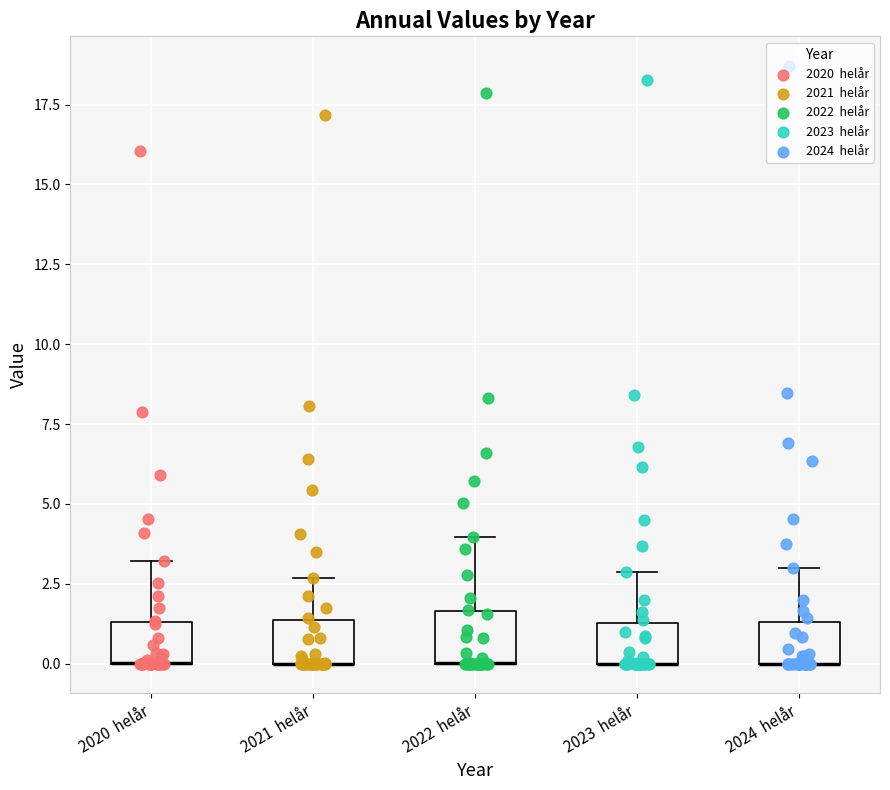

Where is the lower edge of the box for 2024 helår on the y-axis? The values are not printed on the chart, so give them approximately, as read against the axis.

0.0